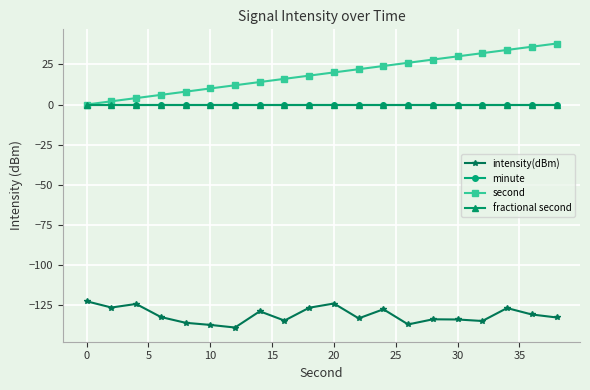

Is this an area chart (filled region under the line)?

No